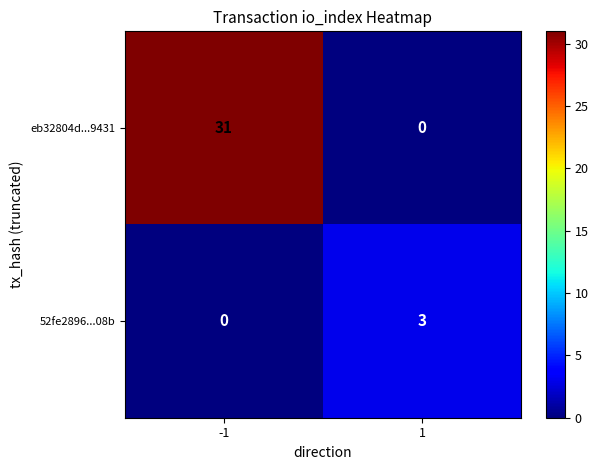

At which category is the sum across all series the highest?

-1